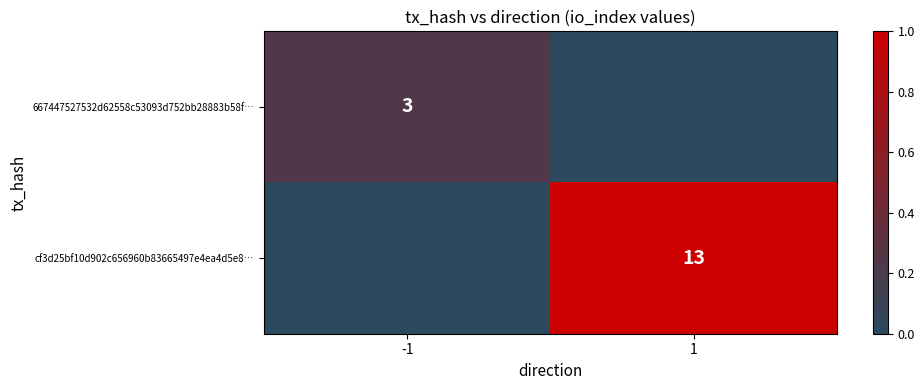

Is the value of cf3d25bf10d902c656960b83665497e4ea4d5e8… at 1 greater than the value of 667447527532d62558c53093d752bb28883b58f… at -1?

Yes